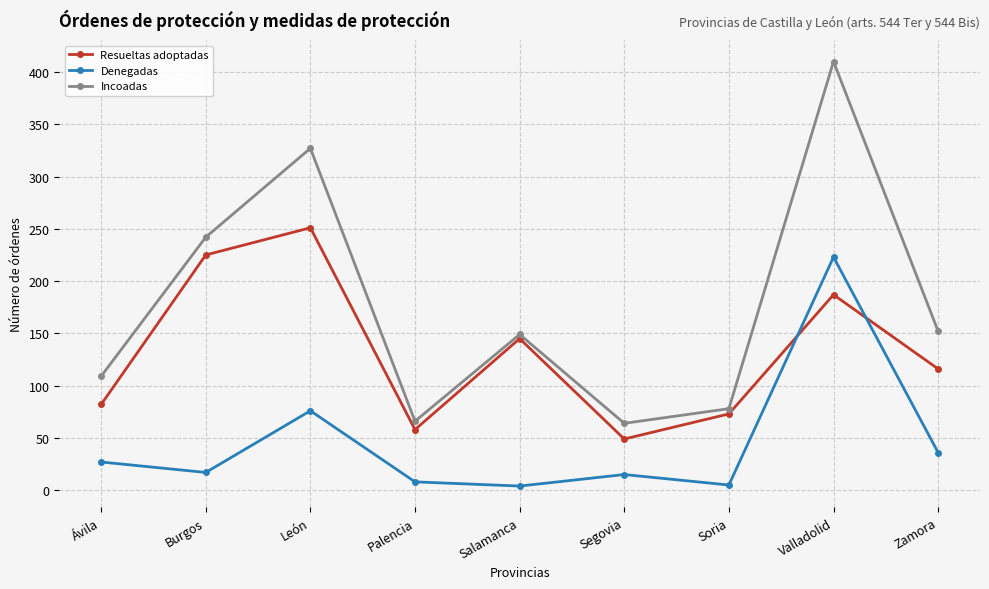

True or false: Incoadas and Resueltas adoptadas cross at least once.

False